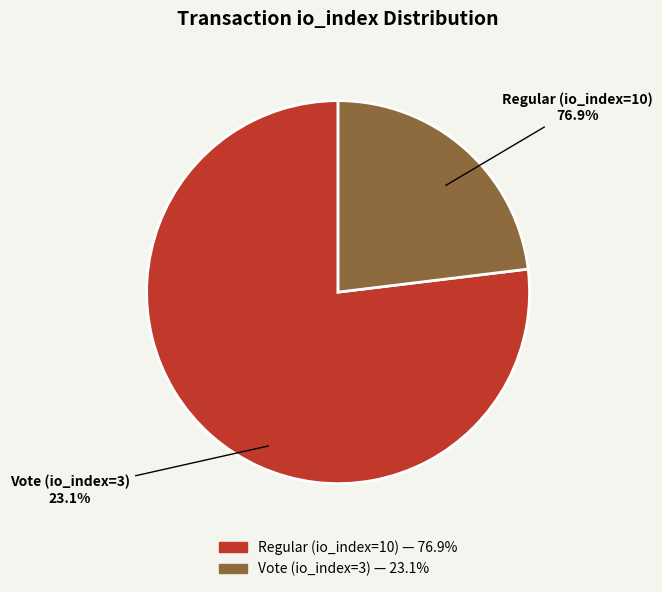

To the nearest percent, what is the difference between the Regular (io_index=10) and Vote (io_index=3) slice percentages?

54%